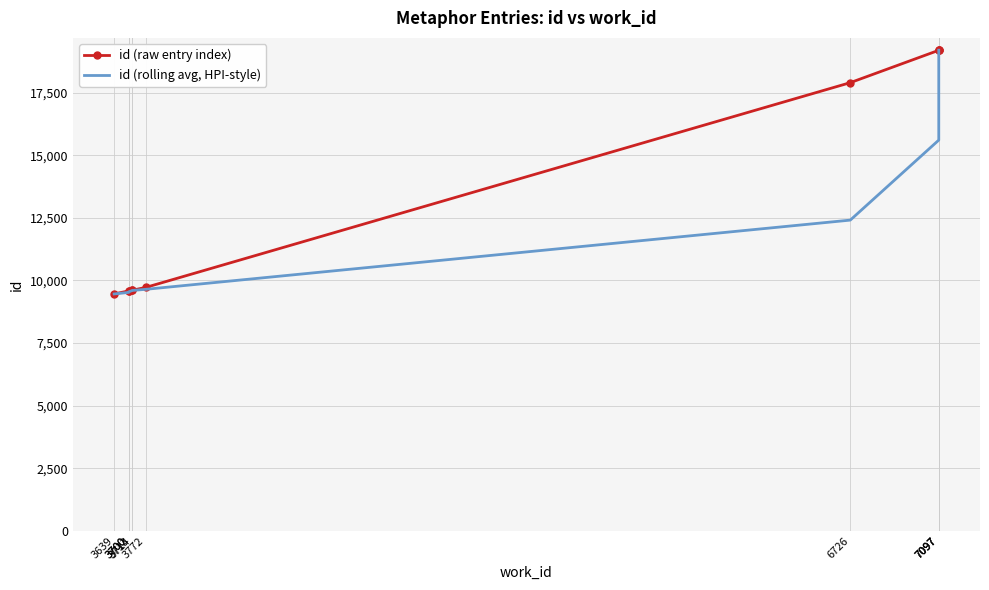

At which category is the sum across all series the highest?

7097